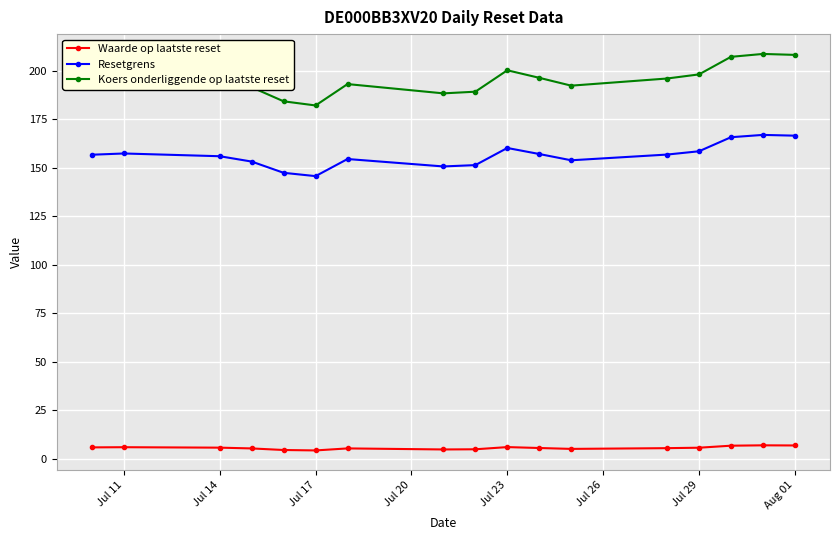

What is the difference between the maximum and minimum values in the Koers onderliggende op laatste reset series?

26.5